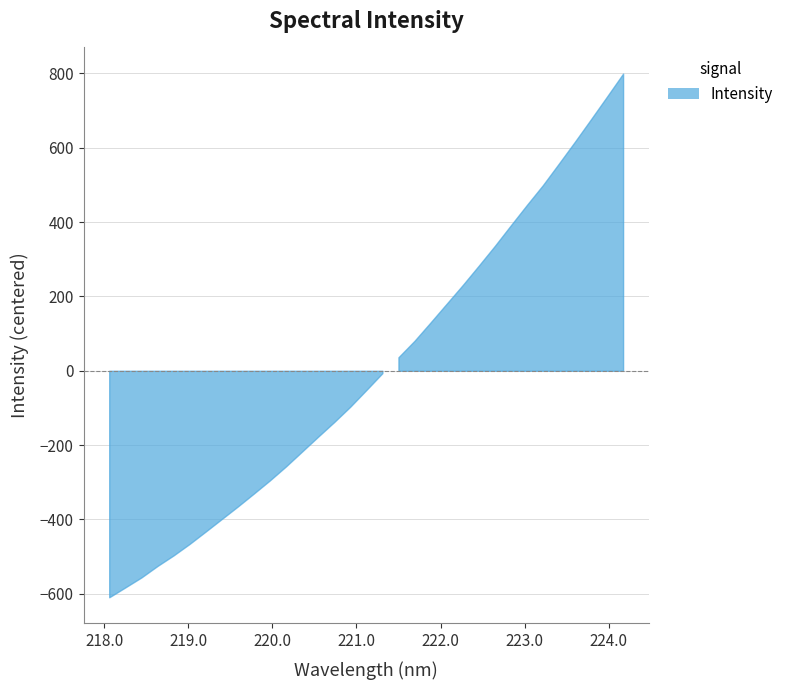

True or false: there are more than 2 points higher than both neighbors.

False